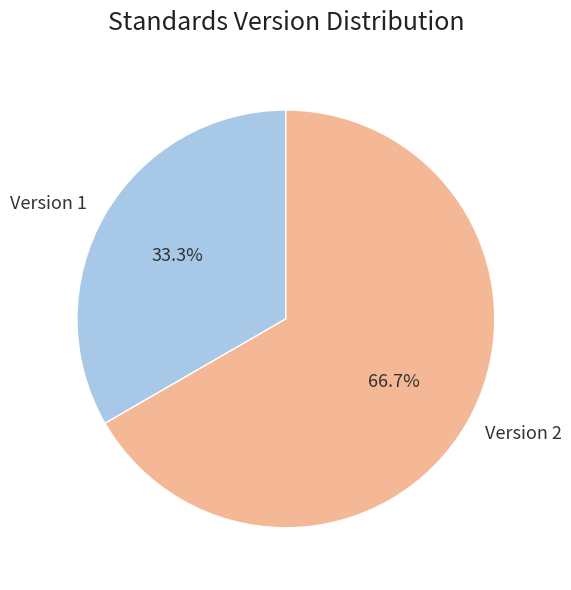

Do Version 1 and Version 2 together represent more than half of the pie?

Yes